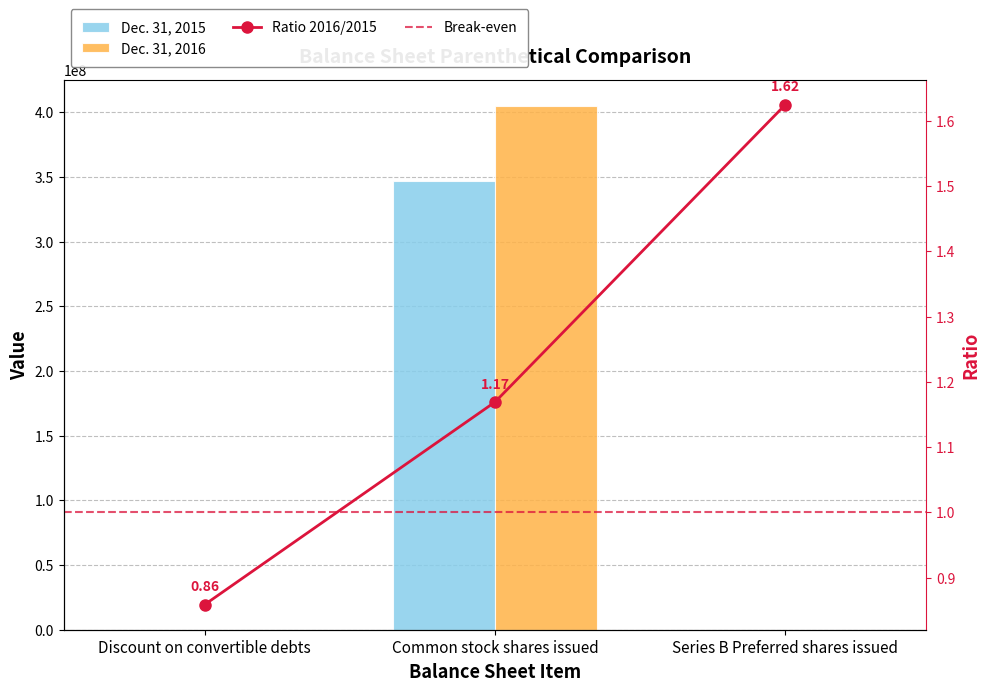

What is the value of the Dec. 31, 2015 bar at the 1st from the left?

23082